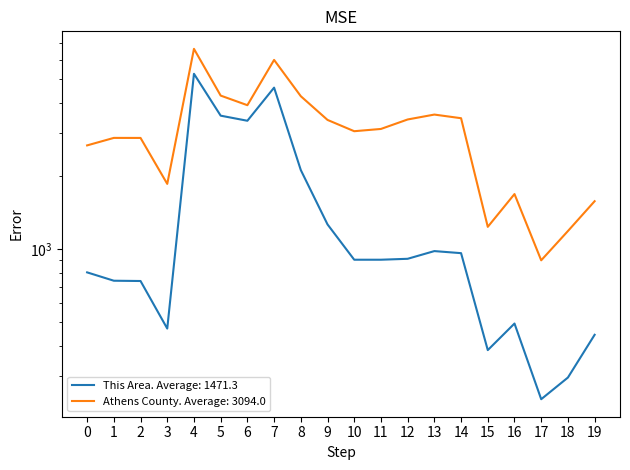

True or false: This Area has more than 1 interior local peaks.

True